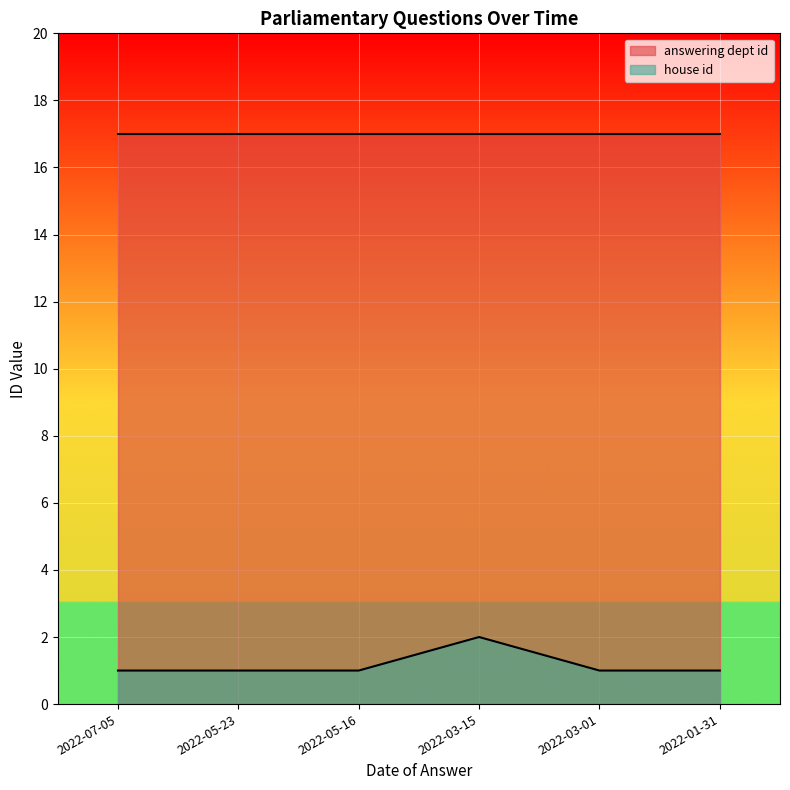

What is the maximum value shown in the chart?

17